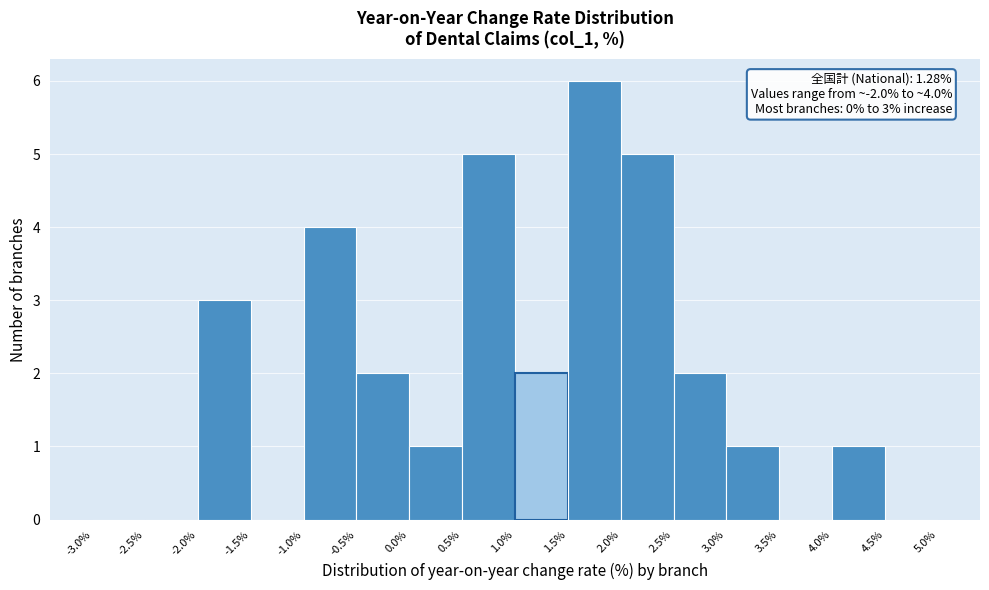

Over which range of the x-axis is the bar tallest?

1.5% to 2.0%